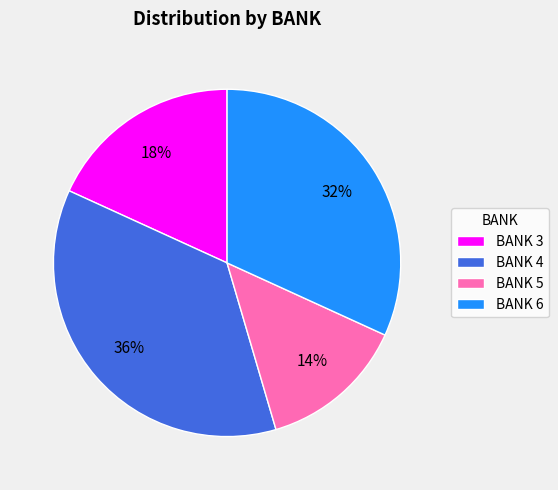

What is the largest slice in the pie chart?

BANK 4